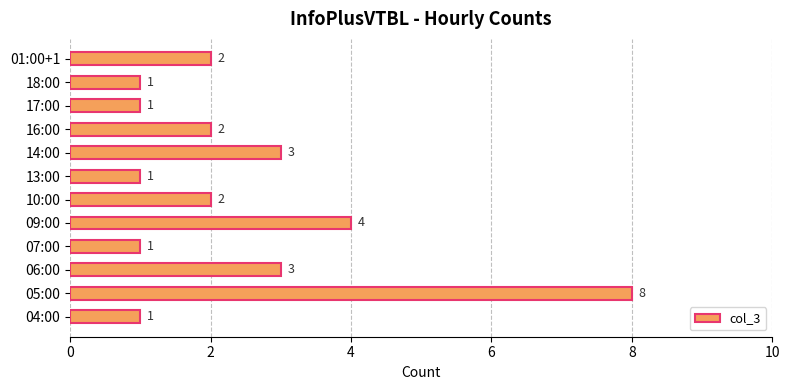

How many distinct data groups are displayed?

1